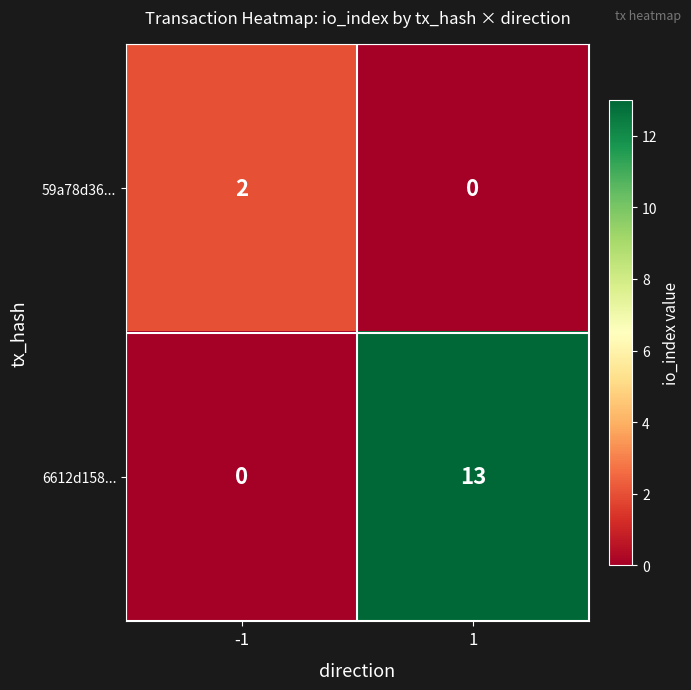

At 1, list the series in order from smallest to largest.

59a78d36..., 6612d158...